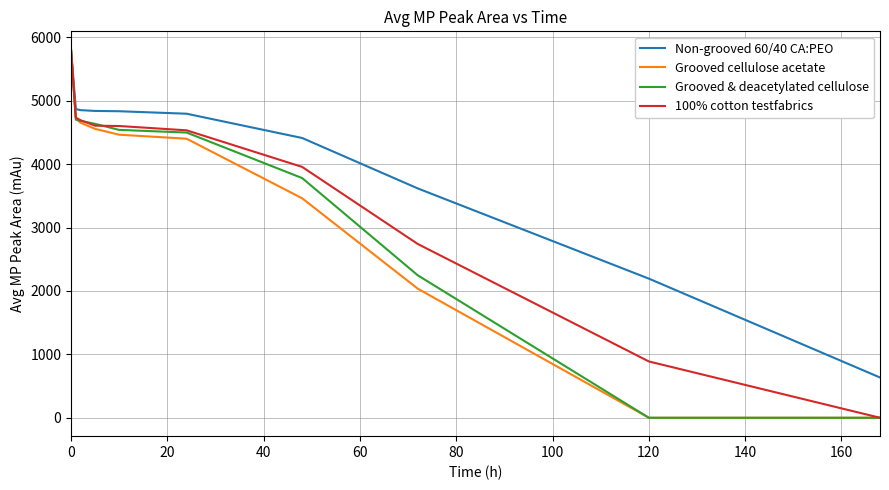

What is the difference between the second highest and second lowest values in the 100% cotton testfabrics series?

3845